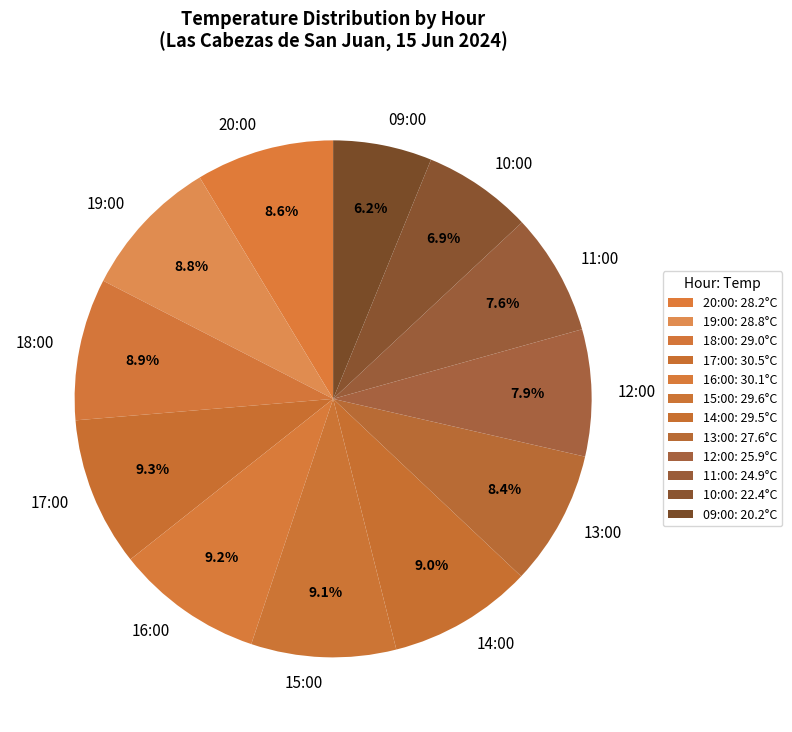

Between 12:00 and 10:00, which is larger?

12:00